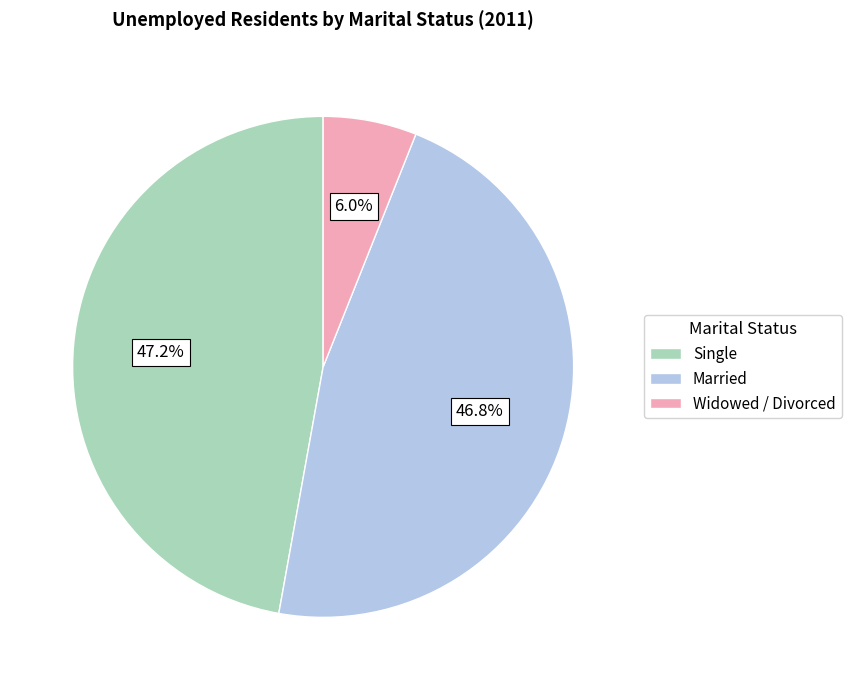

Is Widowed / Divorced the majority of the pie?

No